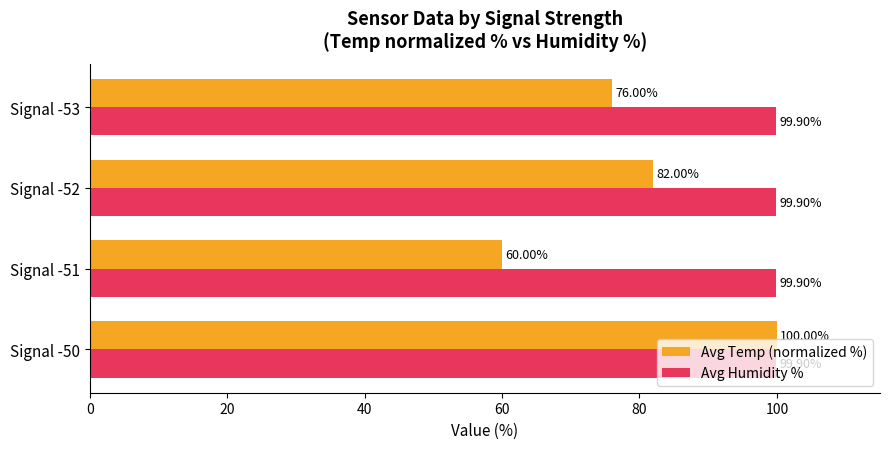

Which series has the widest spread of values?

Avg Temp (normalized %)